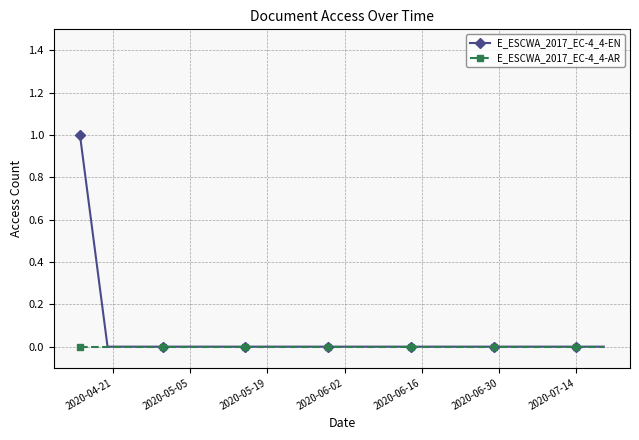

Rank the series by their average value, from highest to lowest.

E_ESCWA_2017_EC-4_4-EN, E_ESCWA_2017_EC-4_4-AR